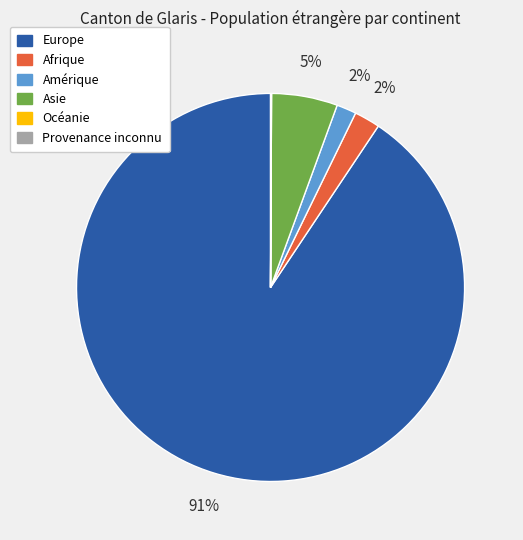

Is it true that Europe is 91% of the pie?

True